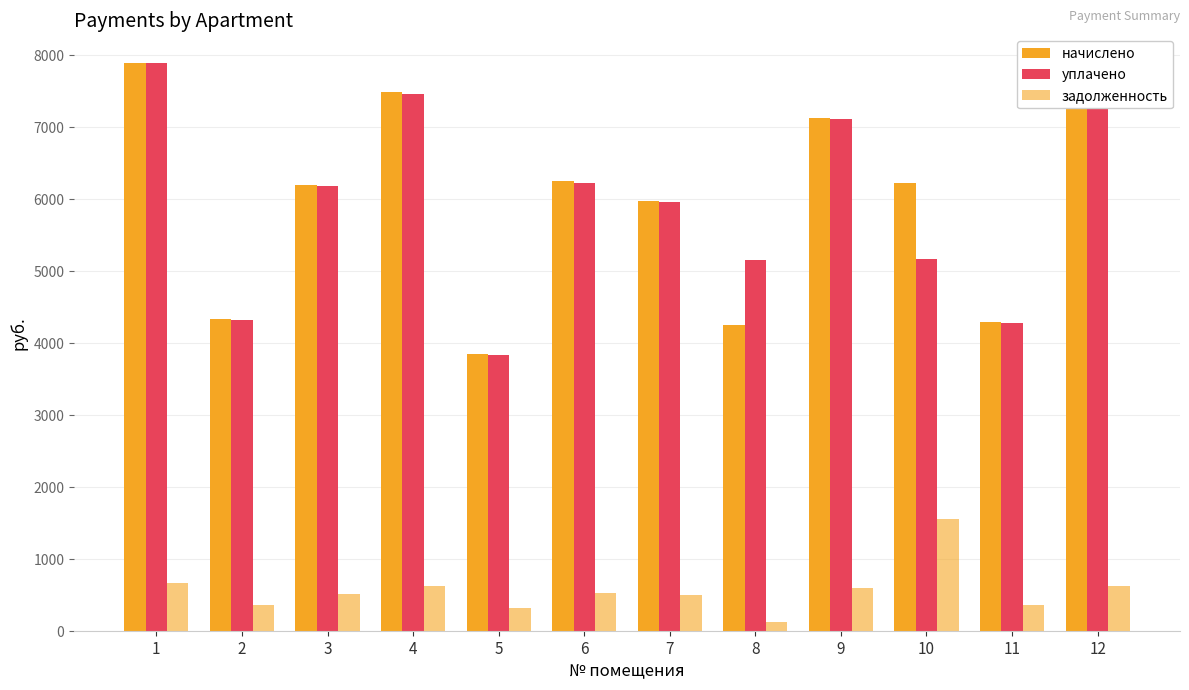

Which series has the largest total across all categories?

начислено